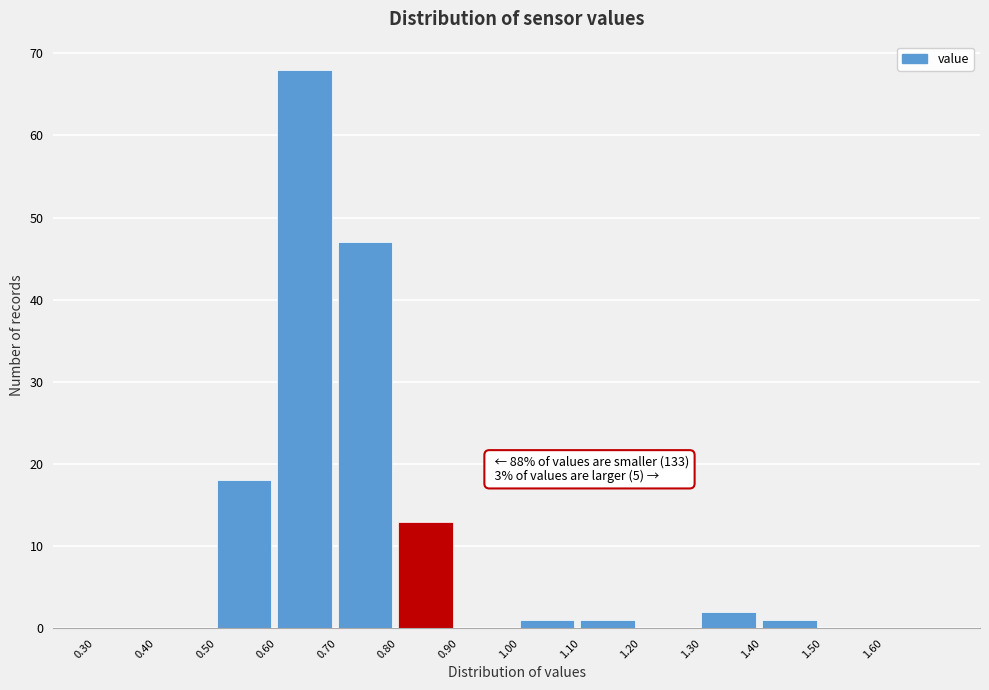

Which range on the x-axis has the tallest bar?

0.6 to 0.7